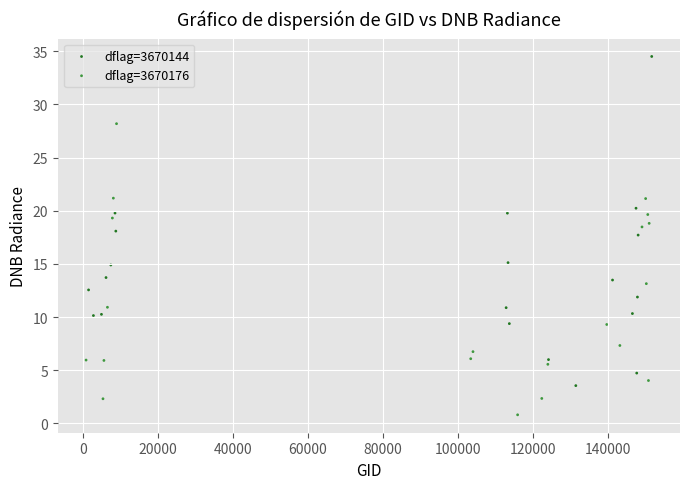

Which series contains the lowest Y value?

dflag=3670176